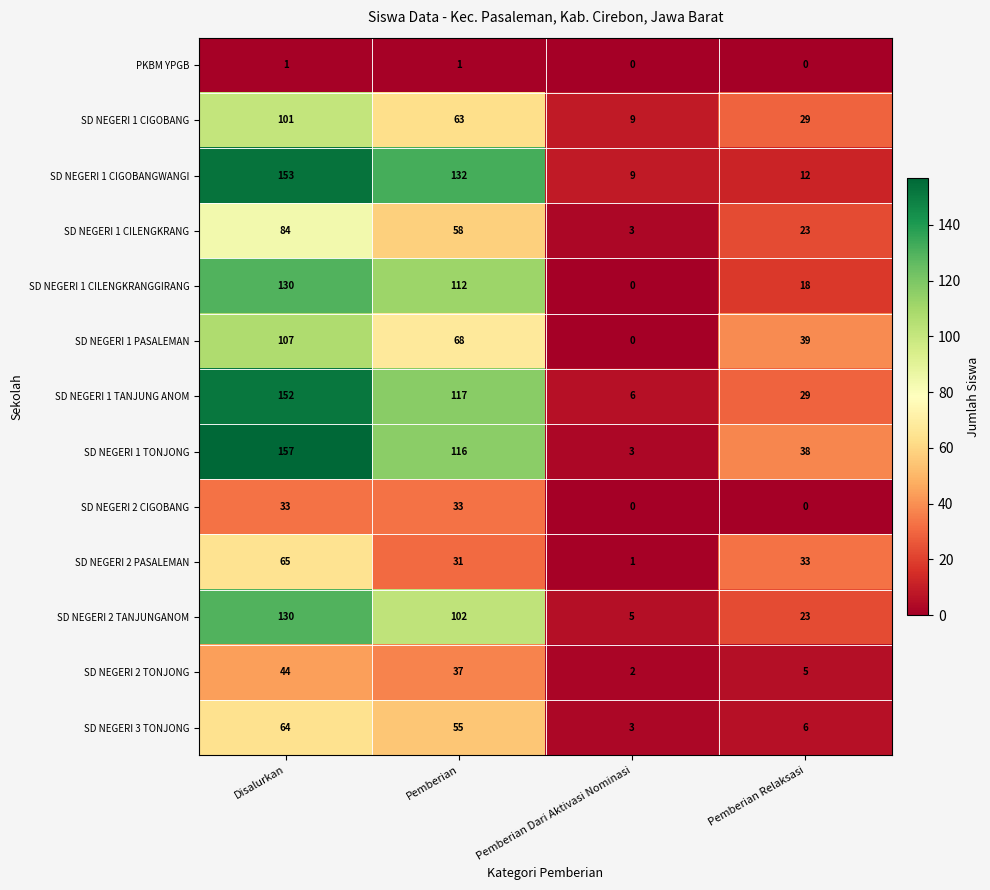

Which series has the largest range (max minus min)?

SD NEGERI 1 TONJONG